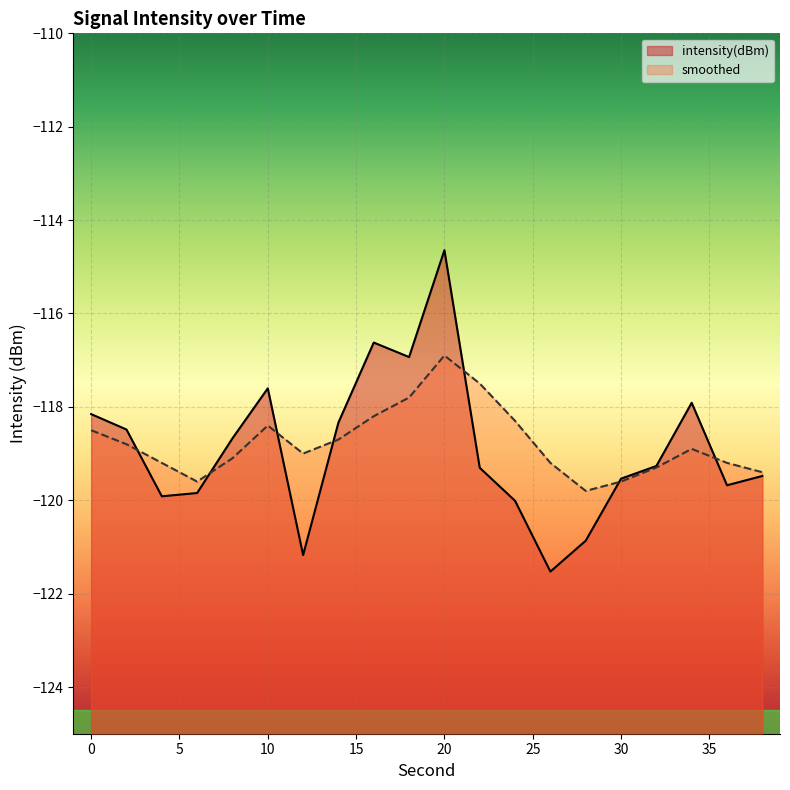

Which category has the highest value across all series?

20